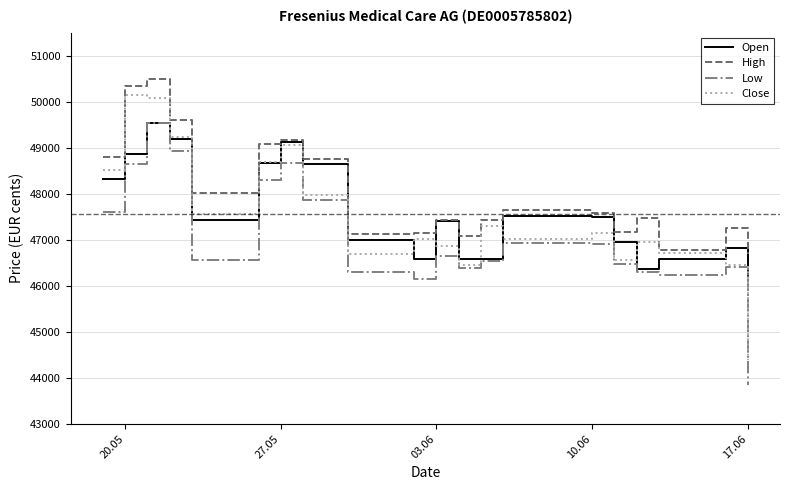

What is the maximum value shown in the chart?

50499